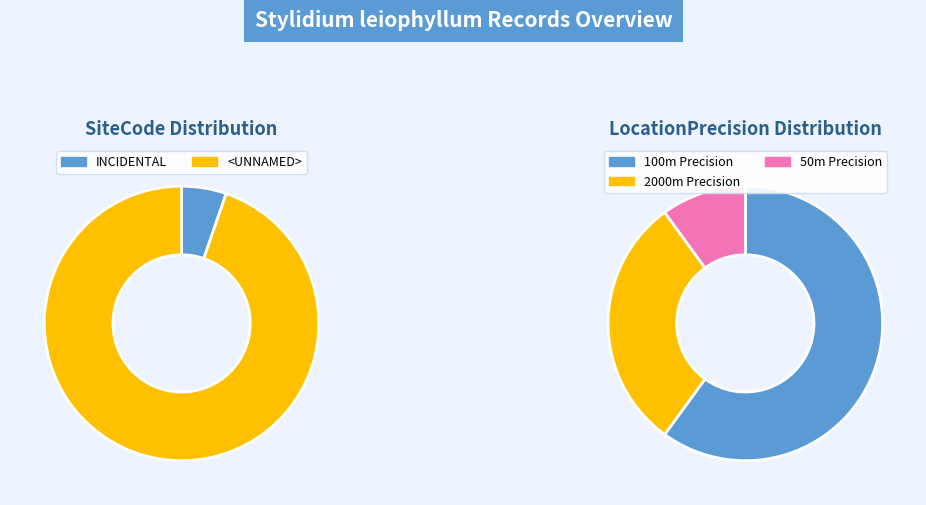

How many slices are in this pie chart?

2